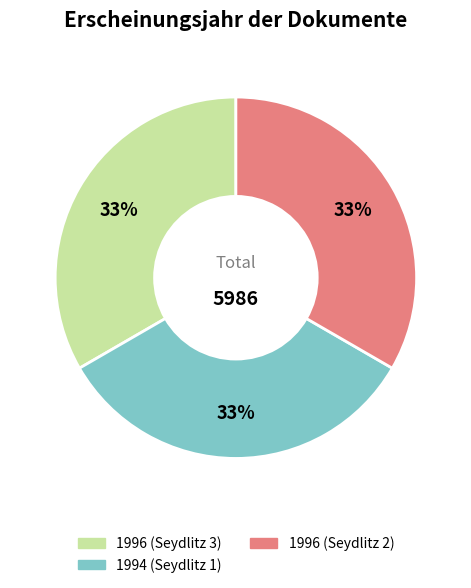

Is there a majority slice in this chart?

No